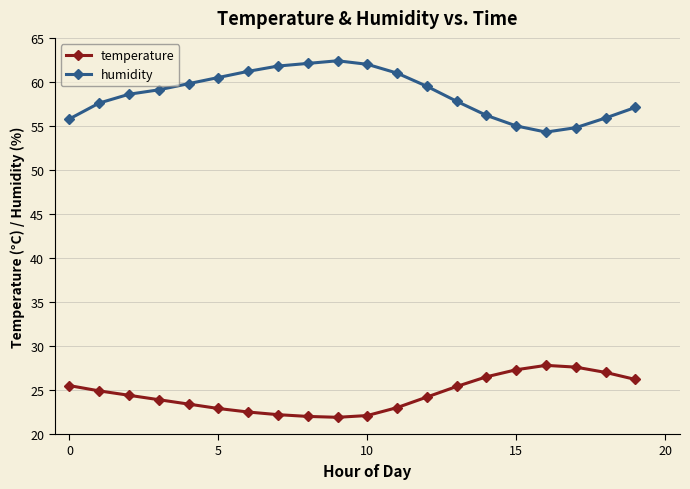

List the series in order of their overall mean, highest first.

humidity, temperature